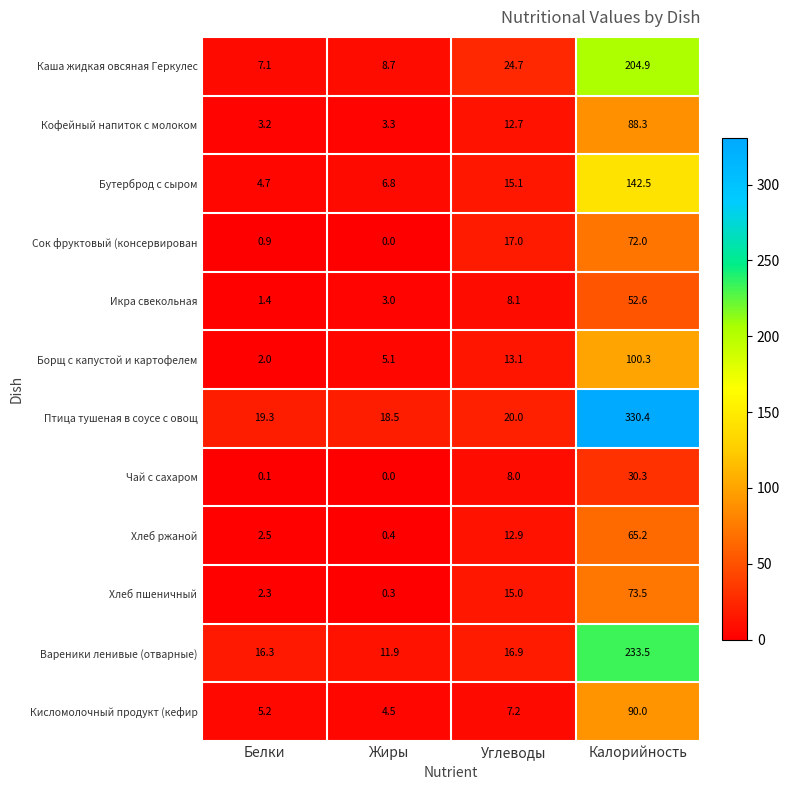

At which category does the chart reach its peak across all series?

Калорийность